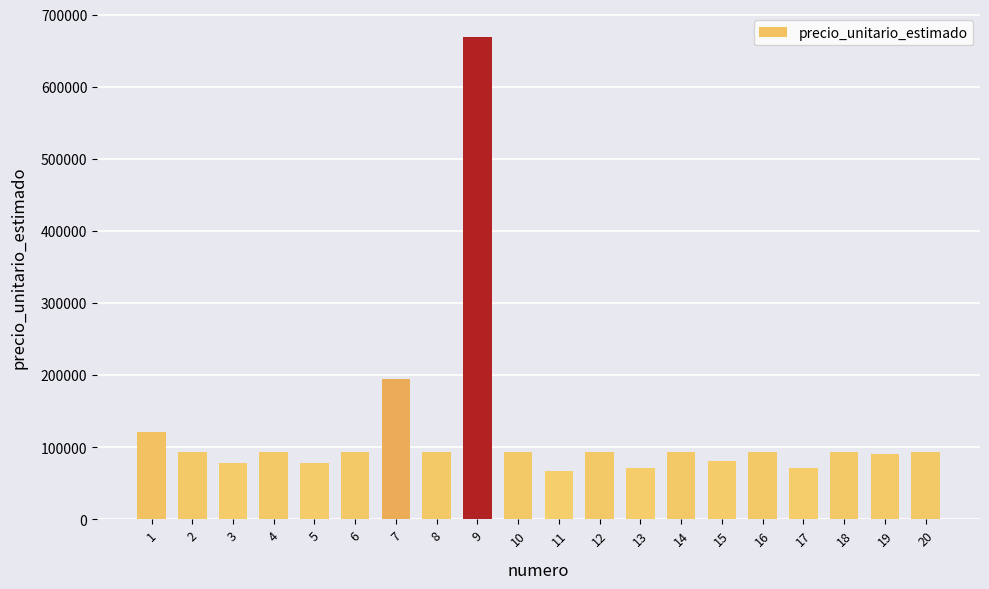

What is the maximum value shown in the chart?

668333